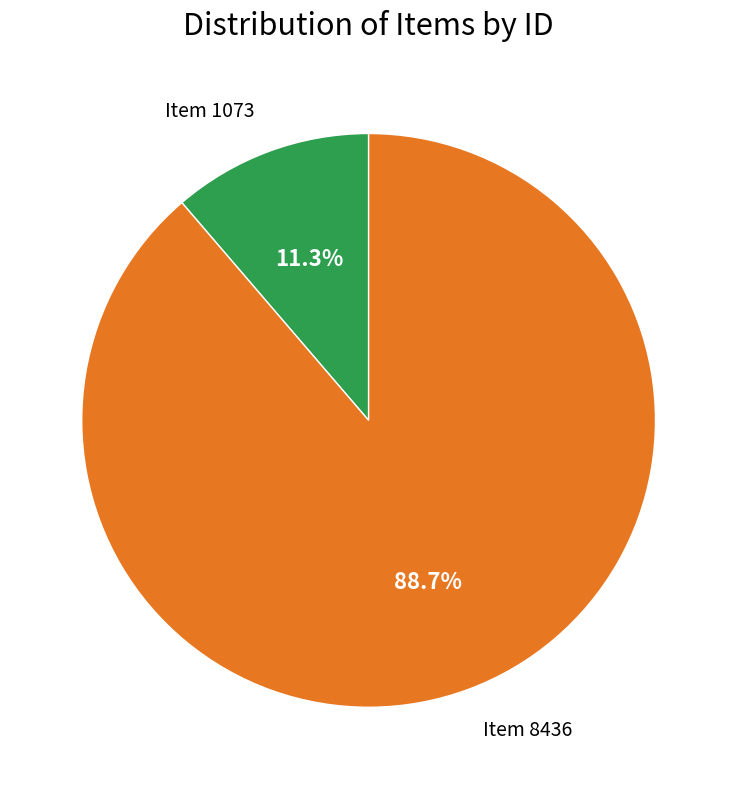

True or false: Item 1073 accounts for 19% of the total.

False